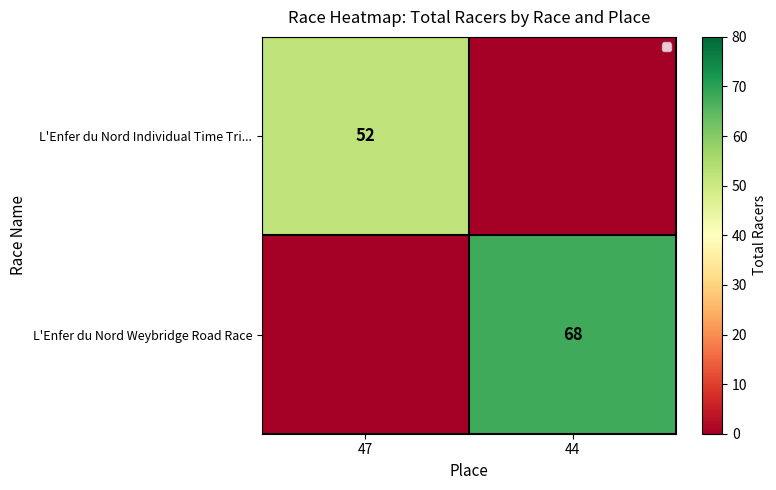

The value of L'Enfer du Nord Weybridge Road Race at 44 is 45. True or false?

False